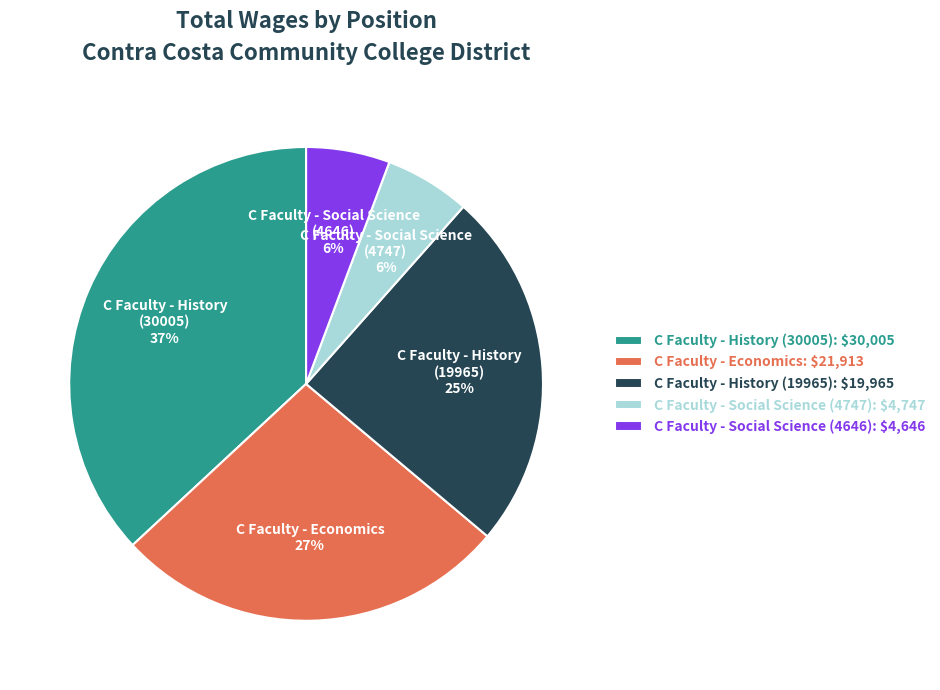

Is C Faculty - History (19965) the majority of the pie?

No